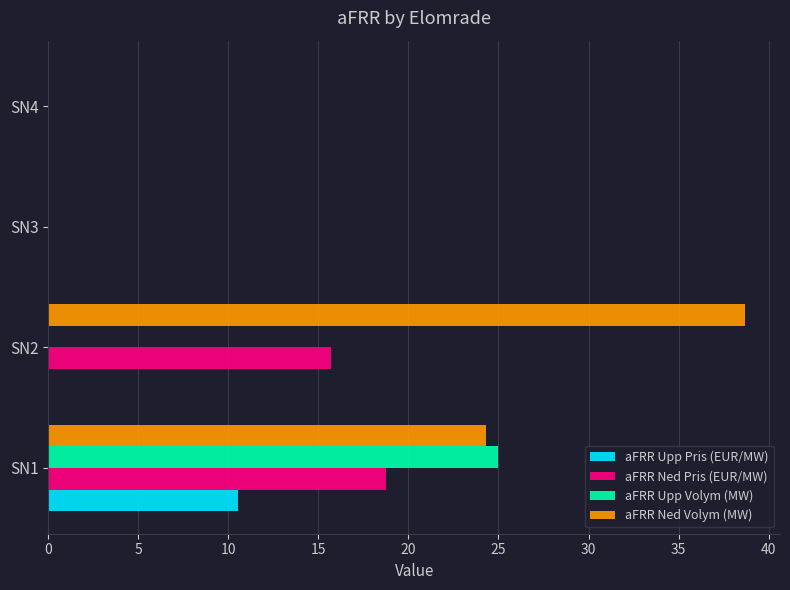

The aFRR Ned Pris (EUR/MW) series shows 15.7 at SN2. True or false?

True